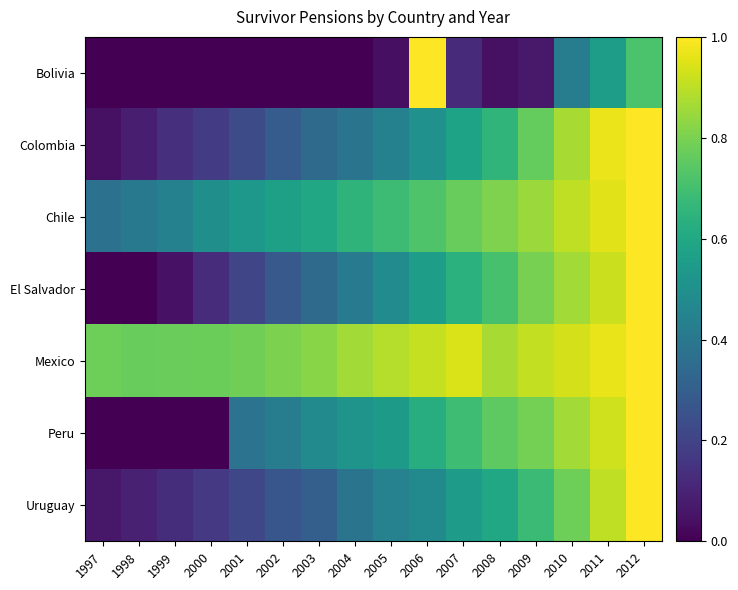

Rank the series at 2007 from highest to lowest value.

Mexico, Chile, Peru, El Salvador, Colombia, Uruguay, Bolivia